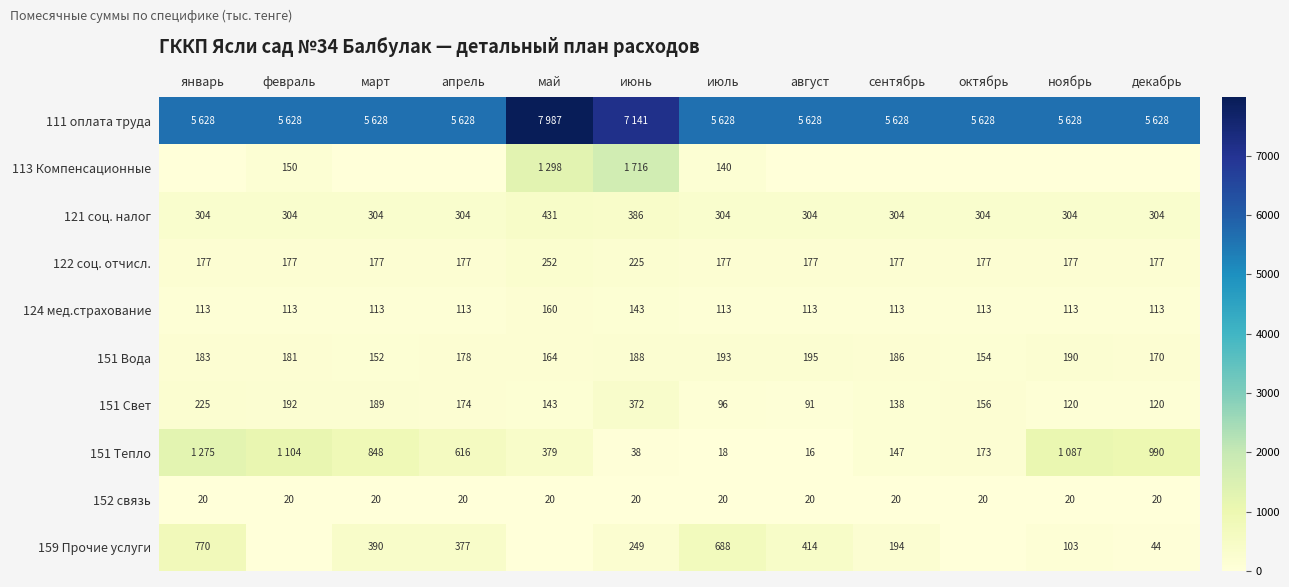

List the labels in order of 151 Вода value, largest first.

август, июль, ноябрь, июнь, сентябрь, январь, февраль, апрель, декабрь, май, октябрь, март